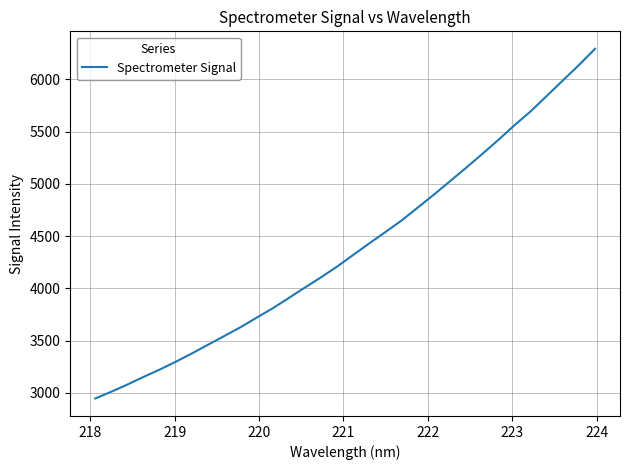

What is the difference between the maximum and minimum values?

3347.2